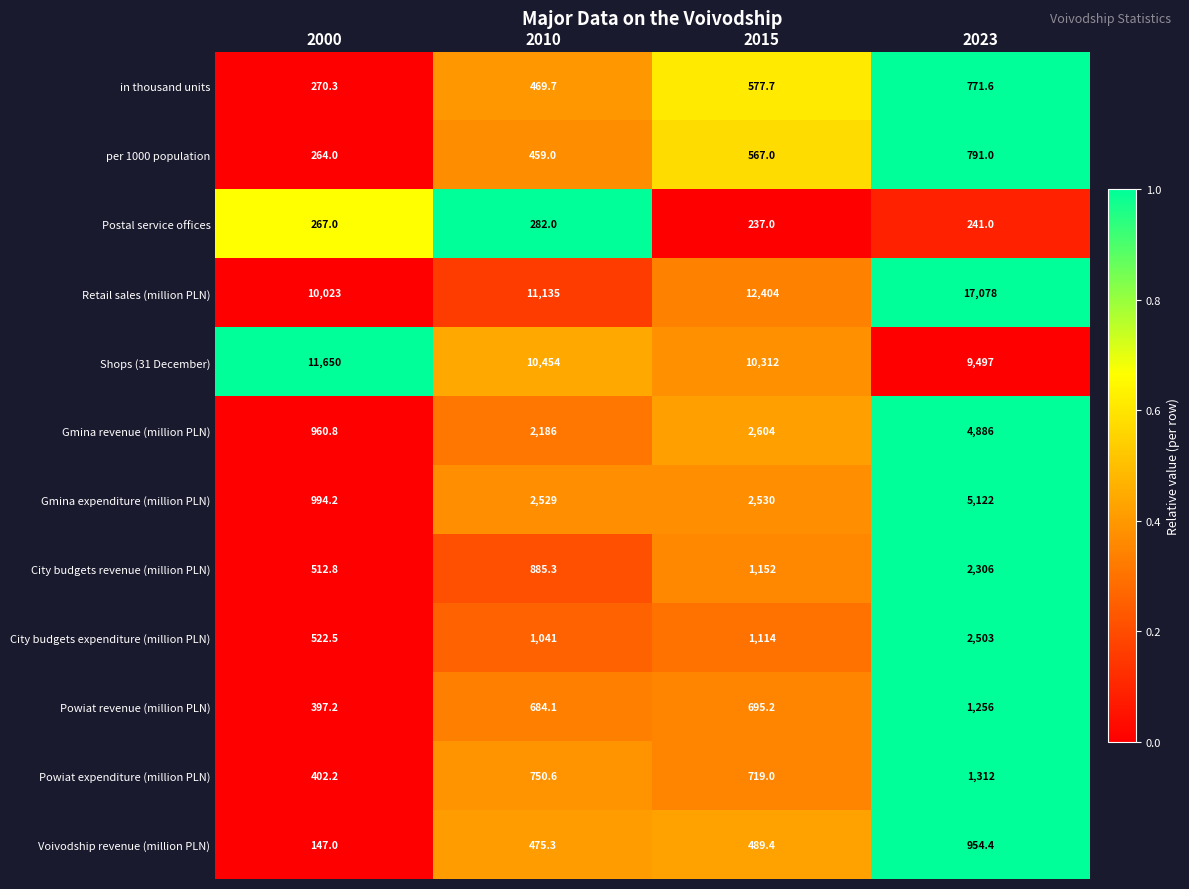

What is the maximum value shown in the chart?

17078.0